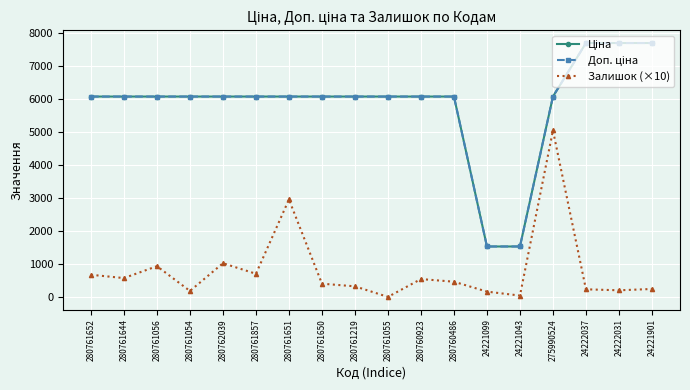

At which category is the sum across all series the highest?

275990524